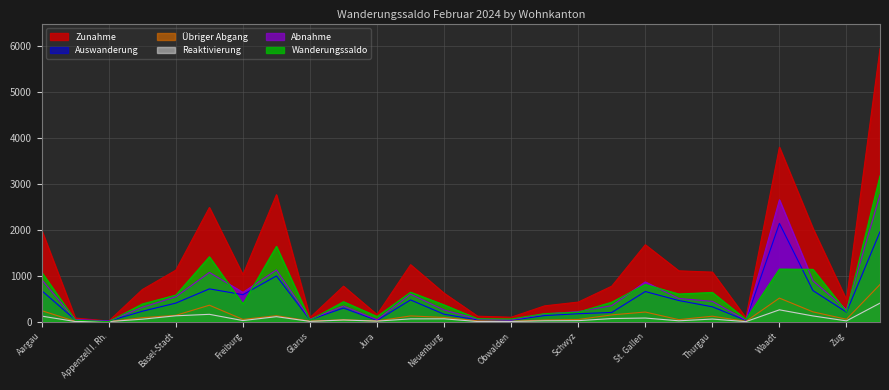

What position from the left is Appenzell A. Rh.?

2